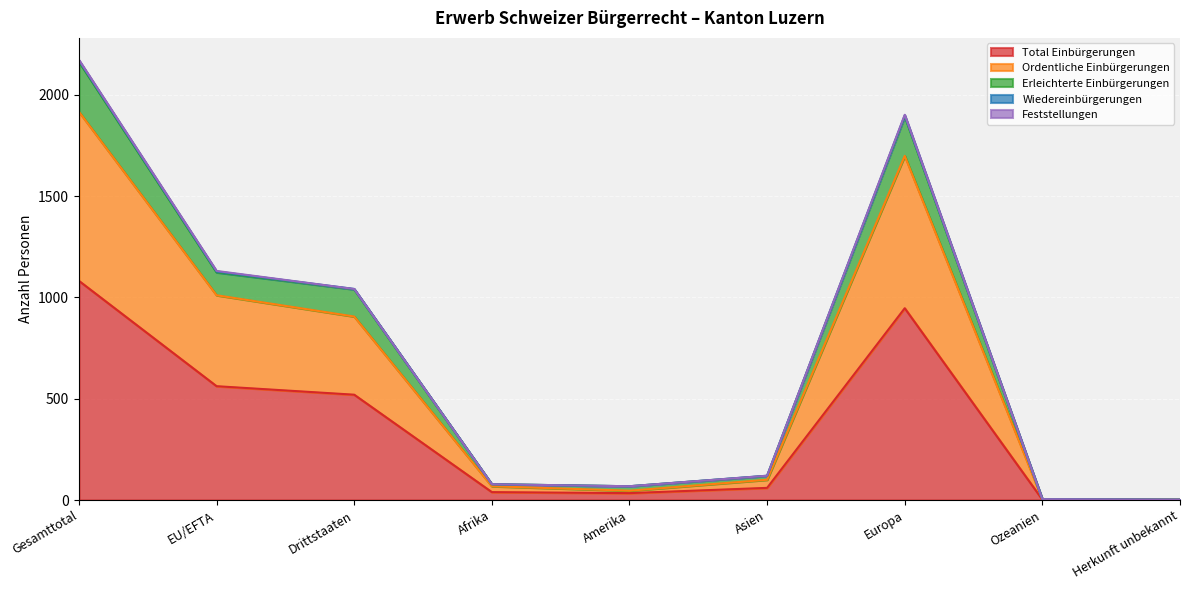

How many values in the Total Einbürgerungen series exceed 60?

4